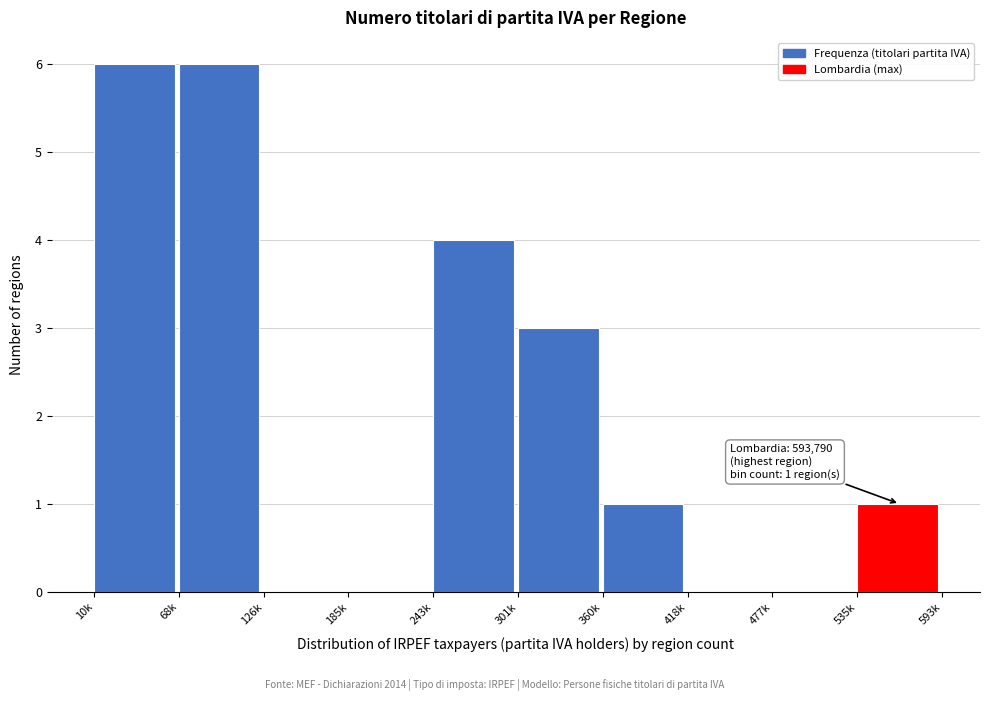

Reading left to right, list all the values displayed in this chart.

10k=6	68k=6	126k=0	185k=0	243k=4	301k=3	360k=1	418k=0	477k=0	535k=1